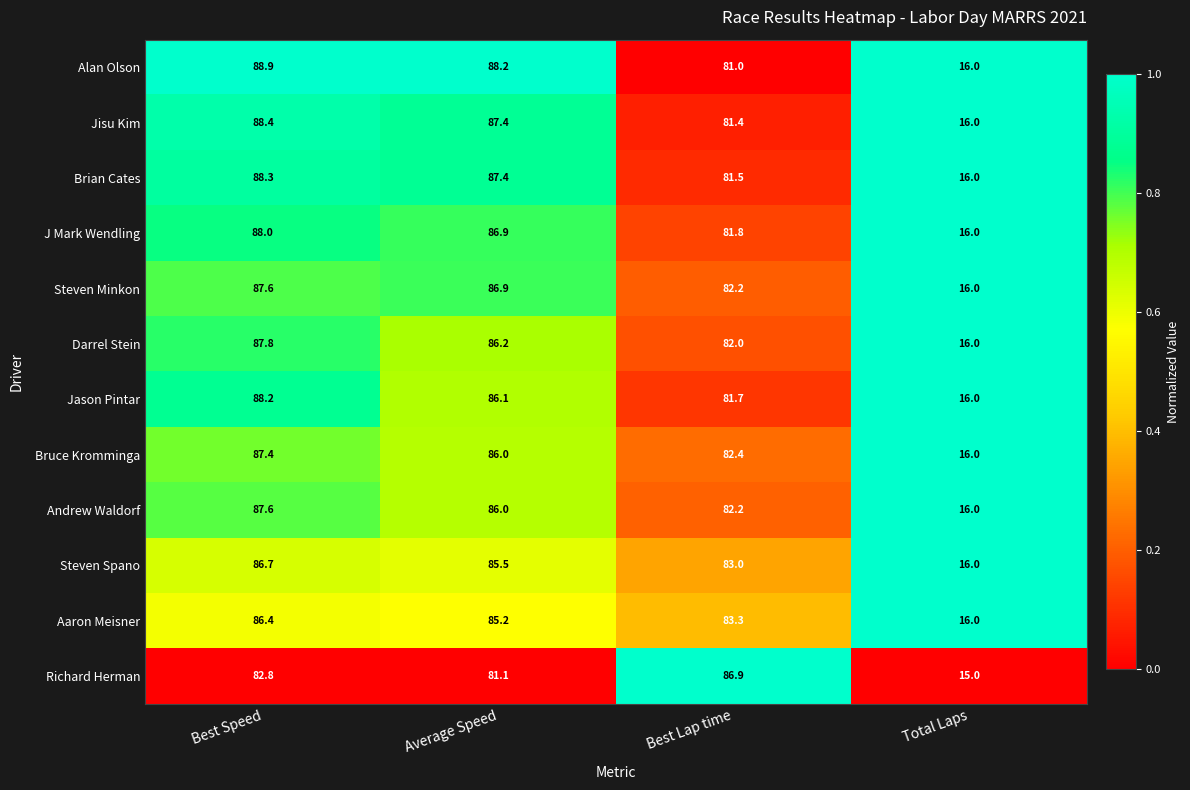

At which category does the chart reach its minimum across all series?

Total Laps